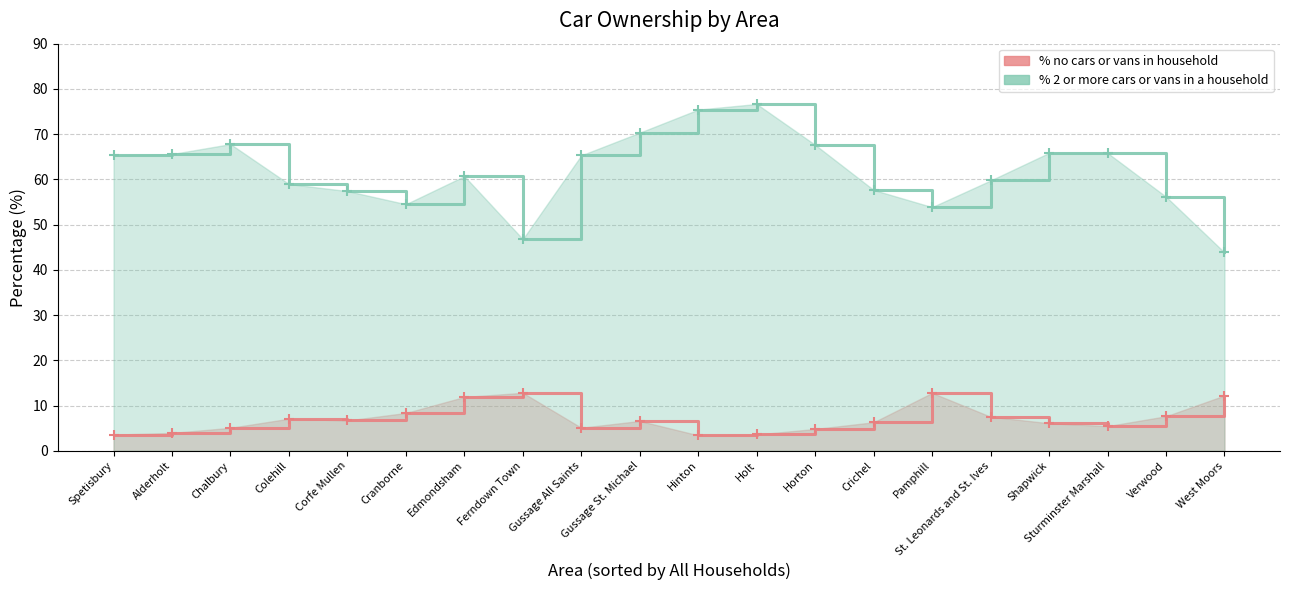

Which series changed the most between Gussage St. Michael and Verwood?

% 2 or more cars or vans in a household